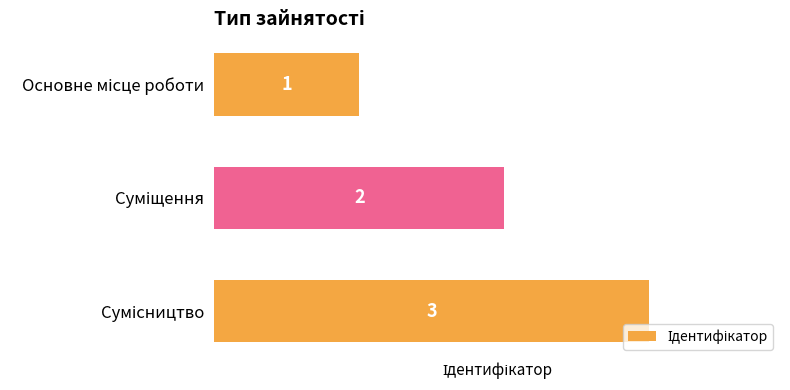

What is the value of the 3rd bar from the top?

3